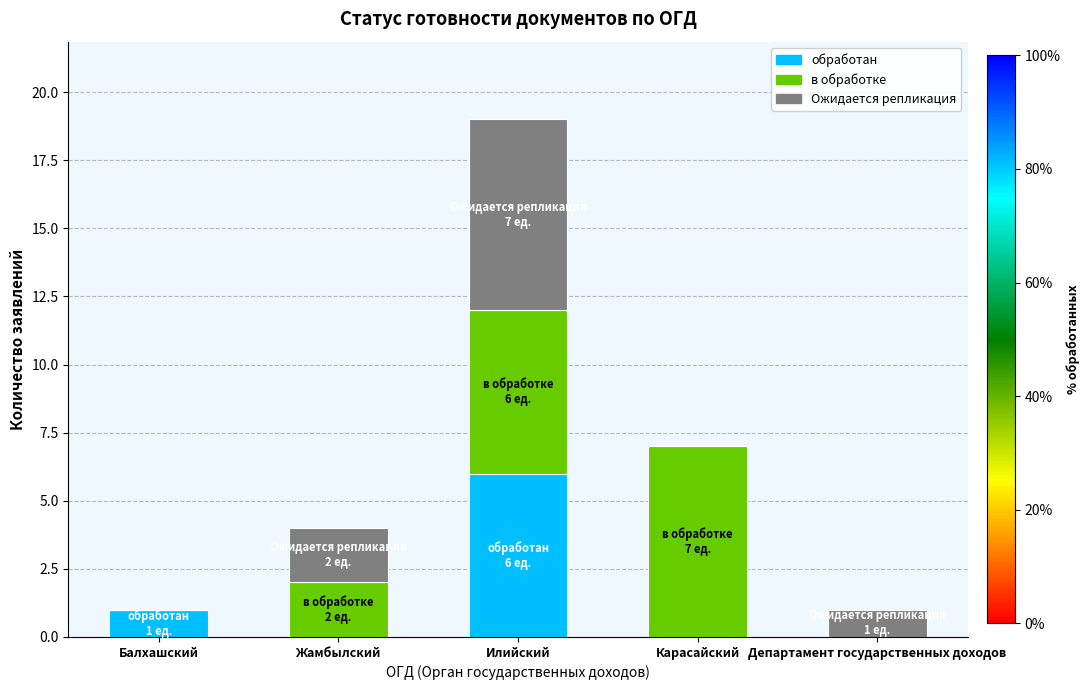

At which category is the sum across all series the highest?

Илийский